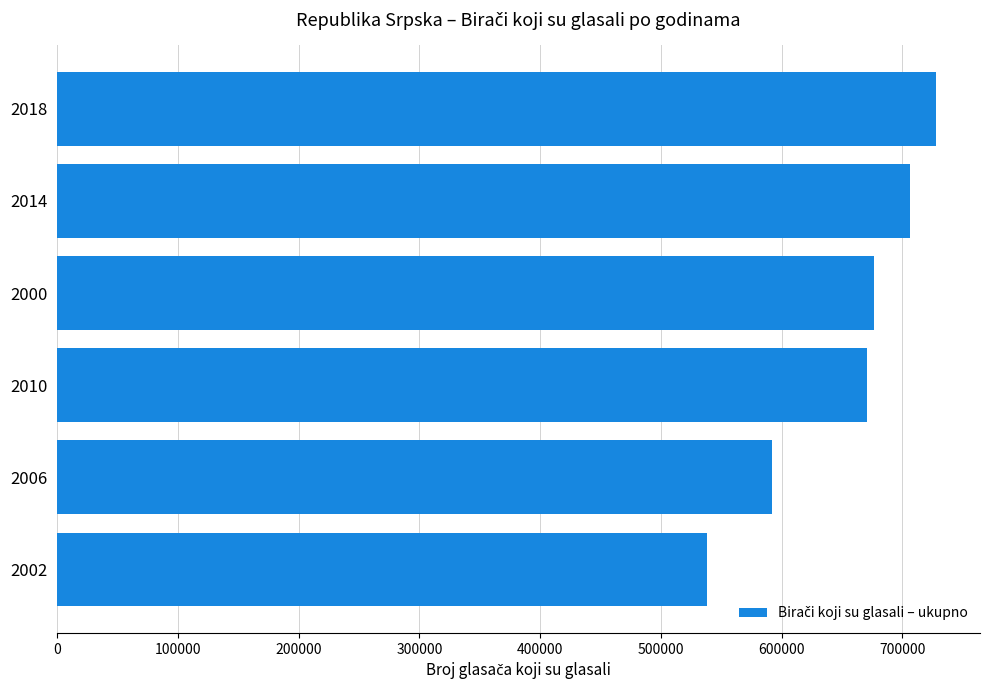

Approximately how many times larger is the value at 2018 compared to 2000?

1.1